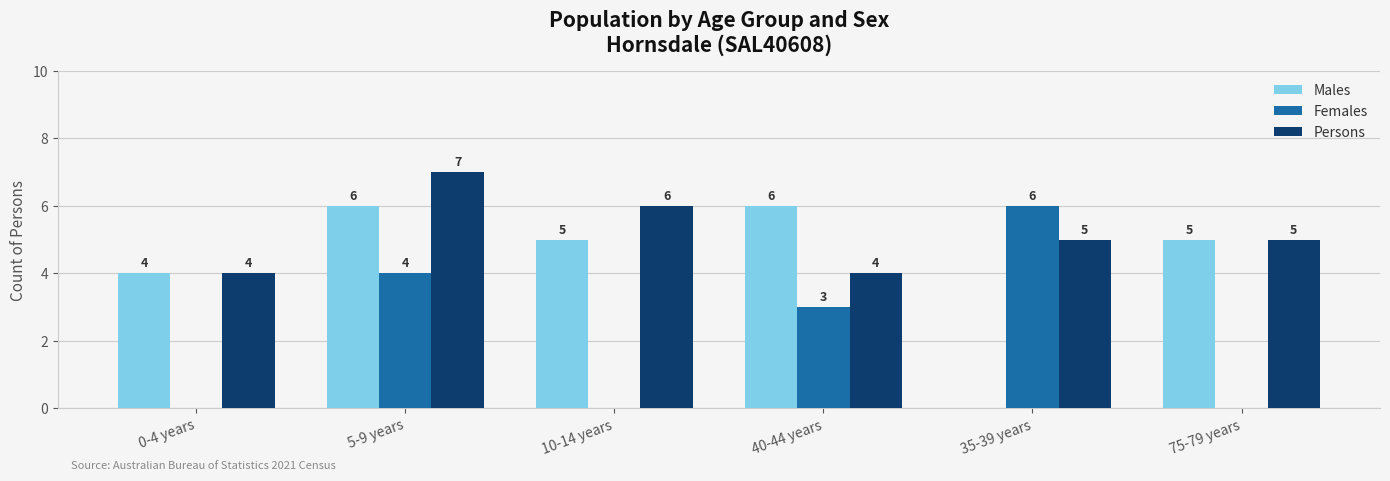

Which series has the largest total across all categories?

Persons